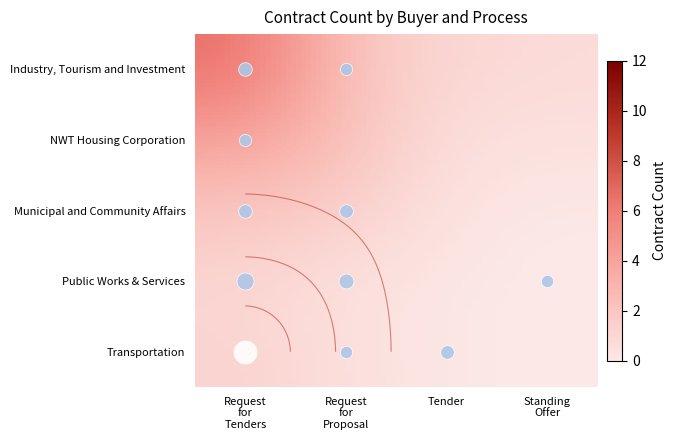

Is it true that NWT Housing Corporation equals 1 at Request for Tenders?

True